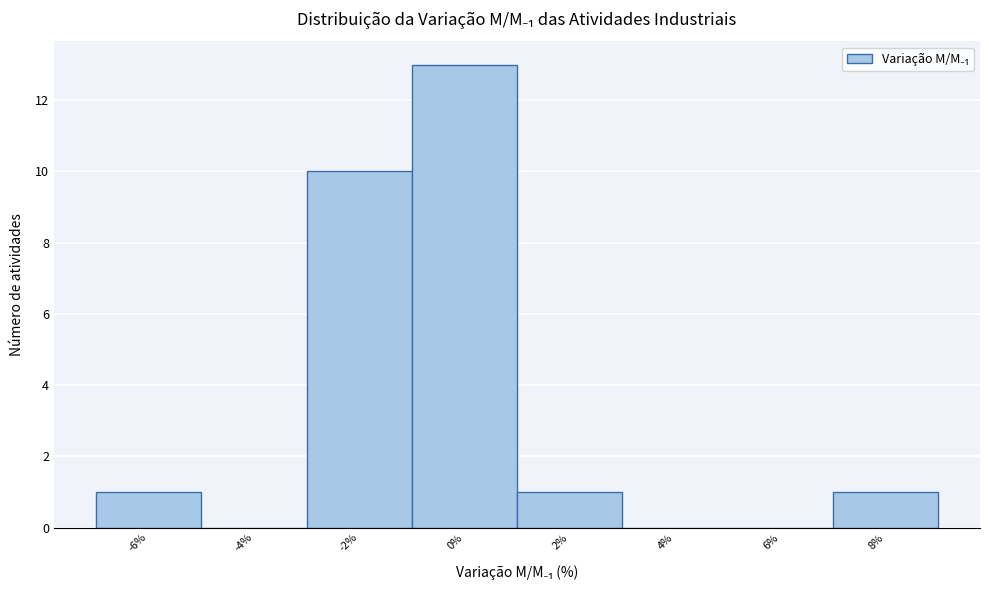

Reading left to right, list all the values displayed in this chart.

-6%=1	-4%=0	-2%=10	0%=13	2%=1	4%=0	6%=0	8%=1